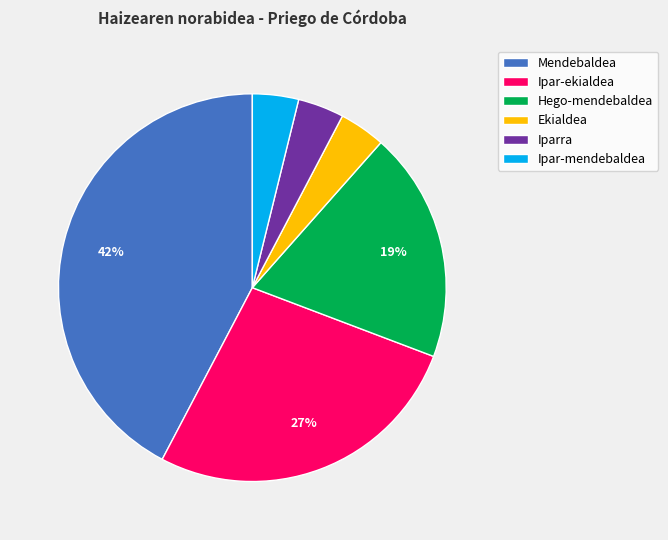

Is it true that Hego-mendebaldea is 19% of the pie?

True